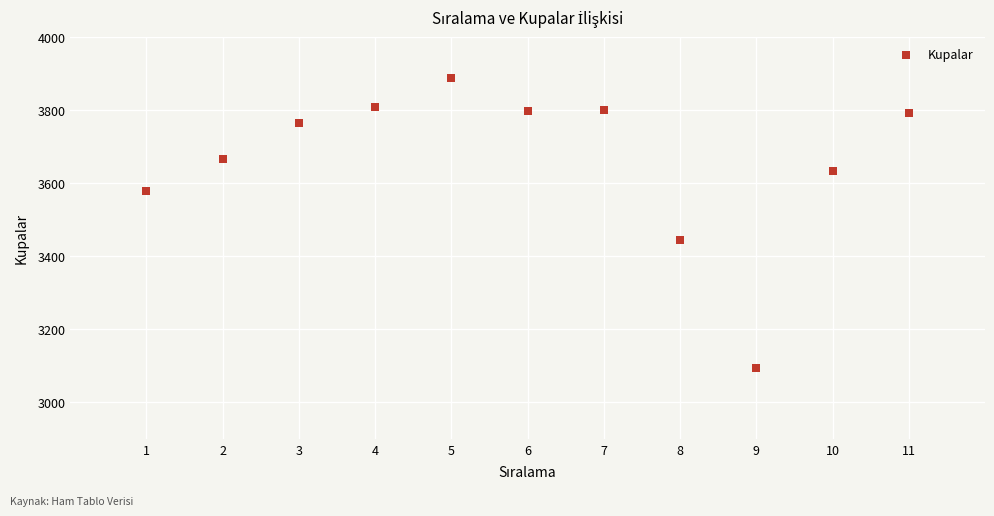

What is the range of Y values (max minus min)?

792